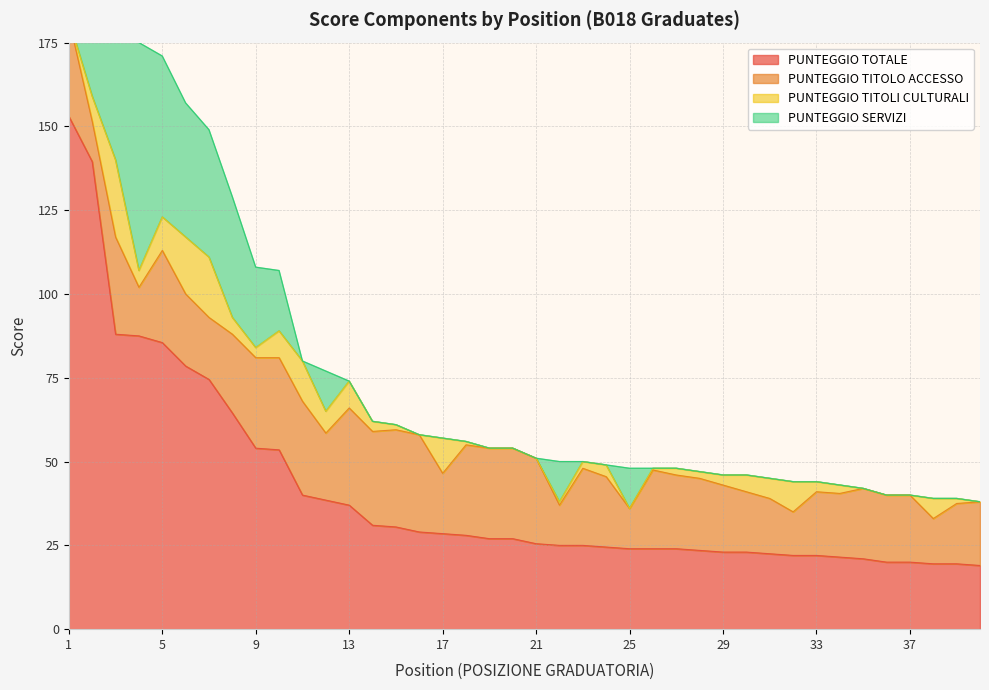

Reading left to right, list all the values displayed in this chart.

PUNTEGGIO TOTALE: 153.0	139.5	88.0	87.5	85.5	78.5	74.5	64.5	54.0	53.5	40.0	38.5	37.0	31.0	30.5	29.0	28.5	28.0	27.0	27.0	25.5	25.0	25.0	24.5	24.0	24.0	24.0	23.5	23.0	23.0	22.5	22.0	22.0	21.5	21.0	20.0	20.0	19.5	19.5	19.0
PUNTEGGIO TITOLO ACCESSO: 29.0	12.0	29.0	14.5	27.5	21.5	18.5	23.5	27.0	27.5	28.0	20.0	29.0	28.0	29.0	29.0	18.0	27.0	27.0	27.0	25.5	12.0	23.0	21.0	12.0	23.5	22.0	21.5	20.0	18.0	16.5	13.0	19.0	19.0	21.0	20.0	20.0	13.5	18.0	19.0
PUNTEGGIO TITOLI CULTURALI: 0.0	7.5	23.0	5.0	10.0	17.0	18.0	5.0	3.0	8.0	12.0	6.5	8.0	3.0	1.5	0.0	10.5	1.0	0.0	0.0	0.0	1.0	2.0	3.5	0.0	0.5	2.0	2.0	3.0	5.0	6.0	9.0	3.0	2.5	0.0	0.0	0.0	6.0	1.5	0.0
PUNTEGGIO SERVIZI: 124.0	120.0	36.0	68.0	48.0	40.0	38.0	36.0	24.0	18.0	0.0	12.0	0.0	0.0	0.0	0.0	0.0	0.0	0.0	0.0	0.0	12.0	0.0	0.0	12.0	0.0	0.0	0.0	0.0	0.0	0.0	0.0	0.0	0.0	0.0	0.0	0.0	0.0	0.0	0.0